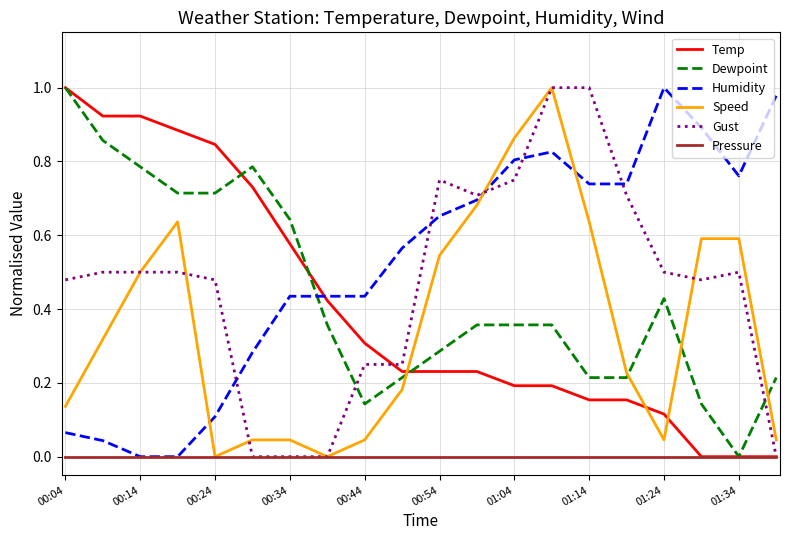

After their last crossing, which series has the higher values: Speed or Dewpoint?

Dewpoint